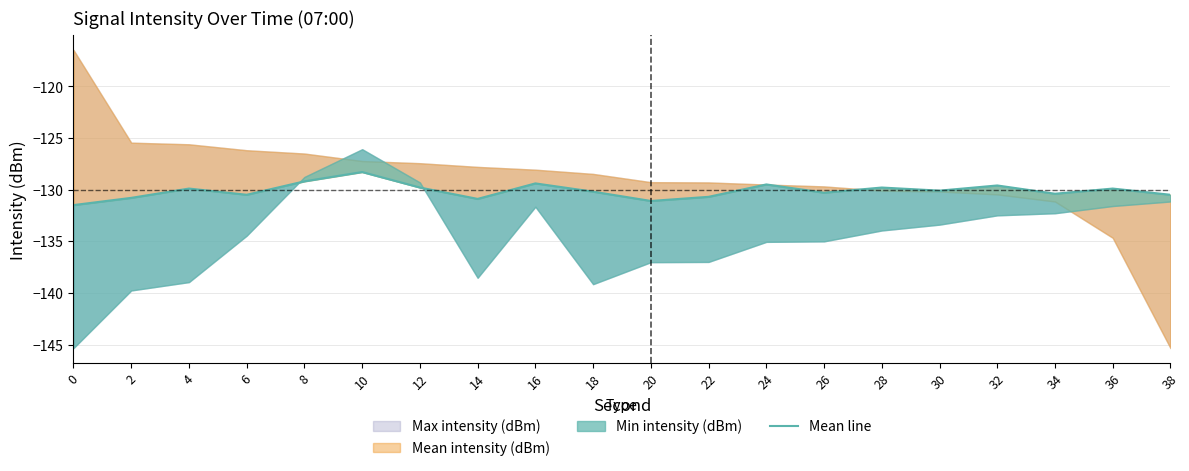

Where is the first local minimum?

6